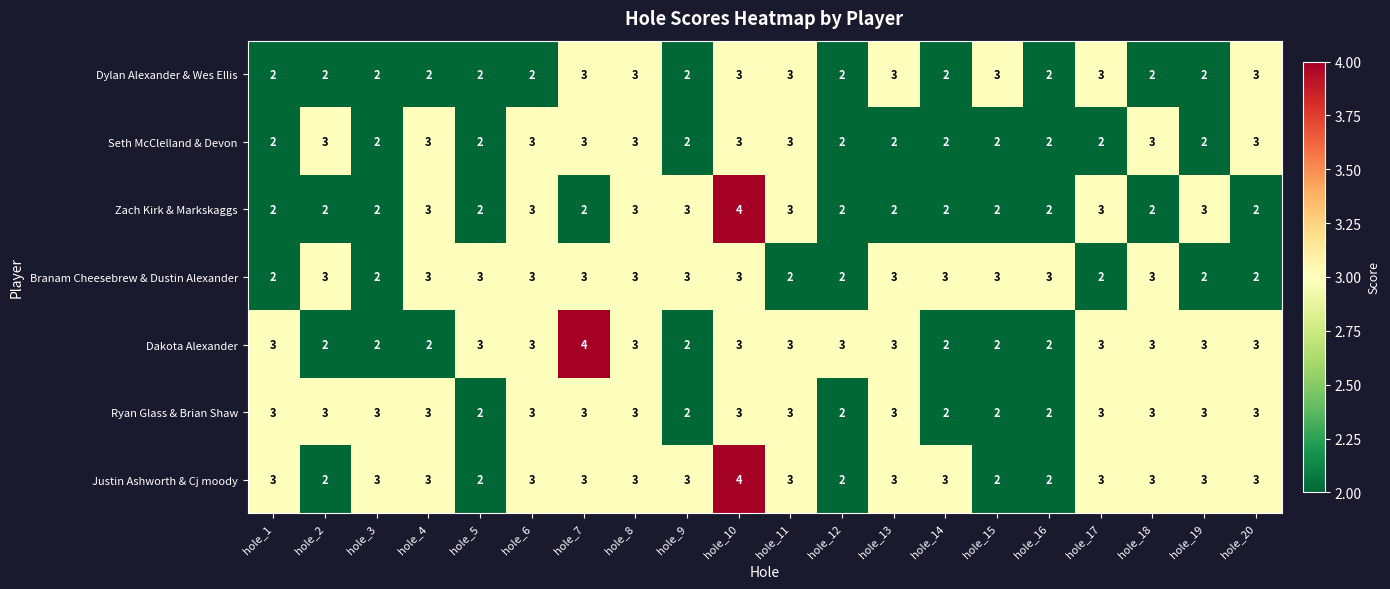

The Dylan Alexander & Wes Ellis series shows 3 at hole_19. True or false?

False